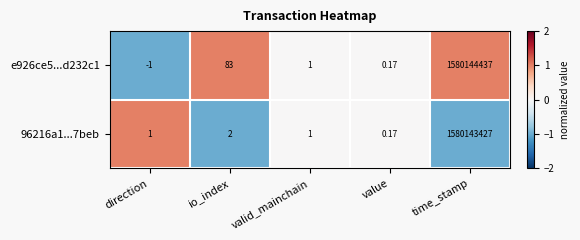

At which category does the chart reach its peak across all series?

time_stamp